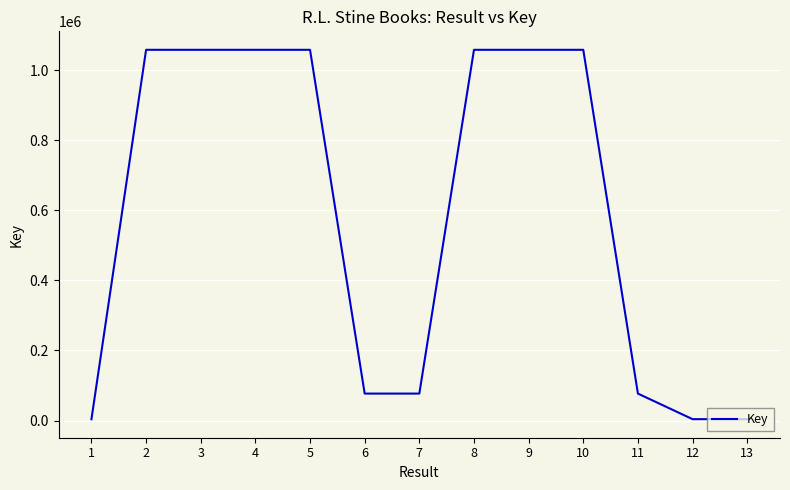

What is the maximum value shown in the chart?

1058517